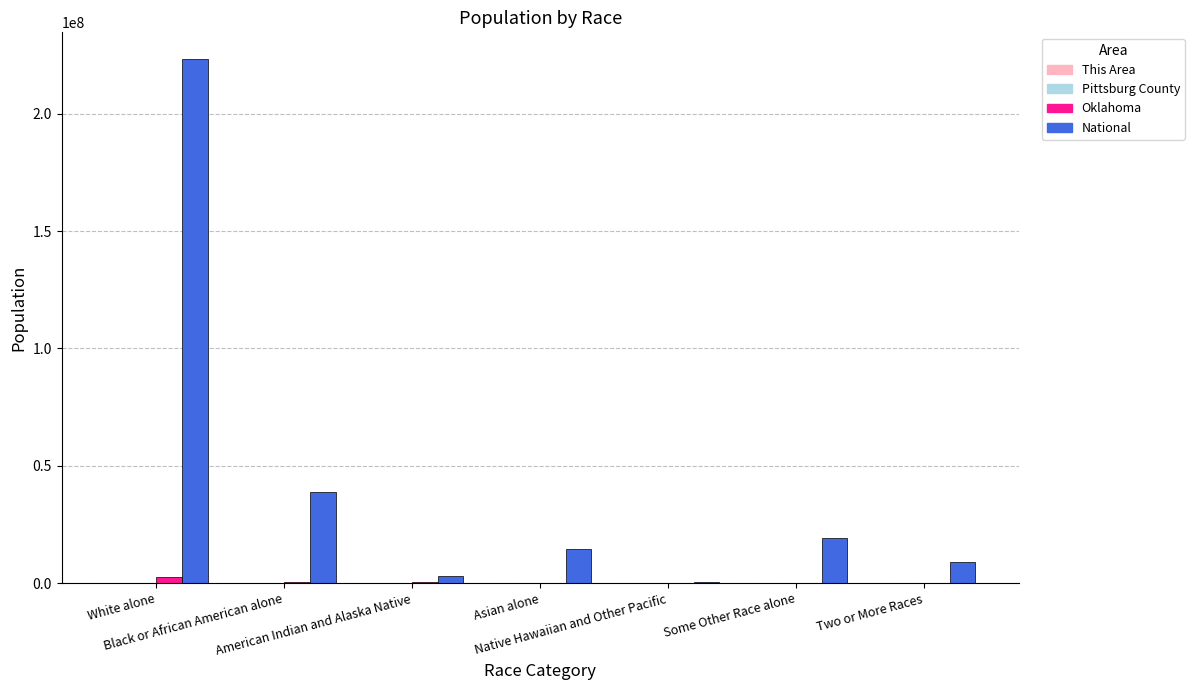

Count the number of data series in this chart.

4